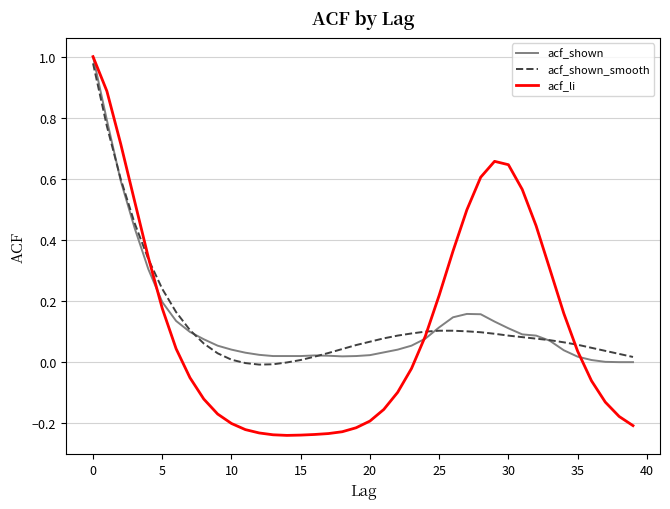

Which series has the largest range (max minus min)?

acf_li